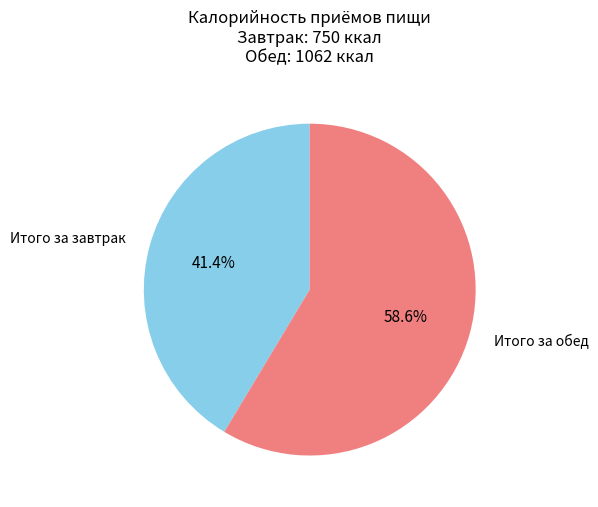

What is the total percentage of Итого за обед and Итого за завтрак?

100.0%